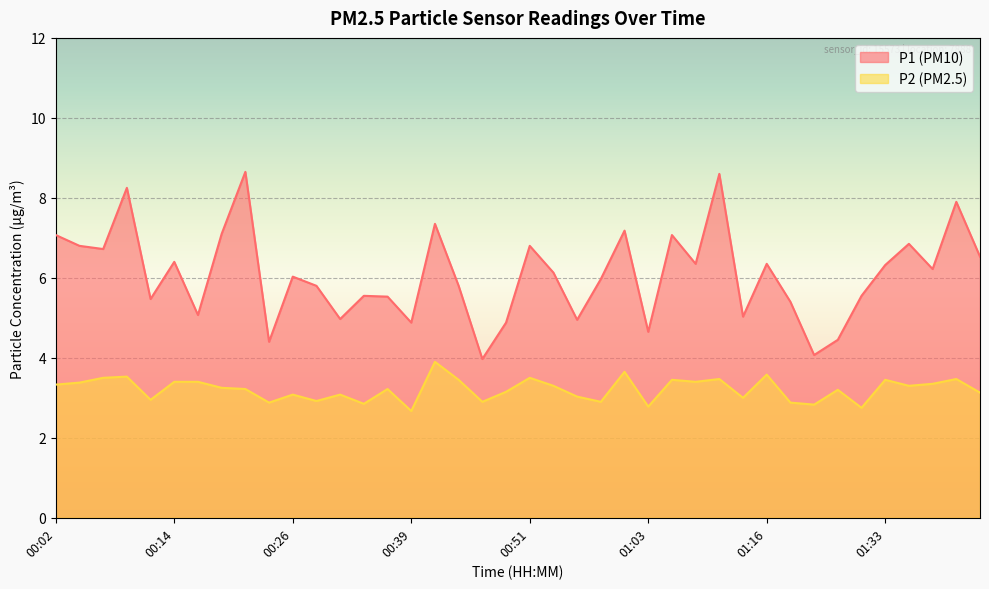

What is the value of the P1 point at the 2nd from the left?

6.8